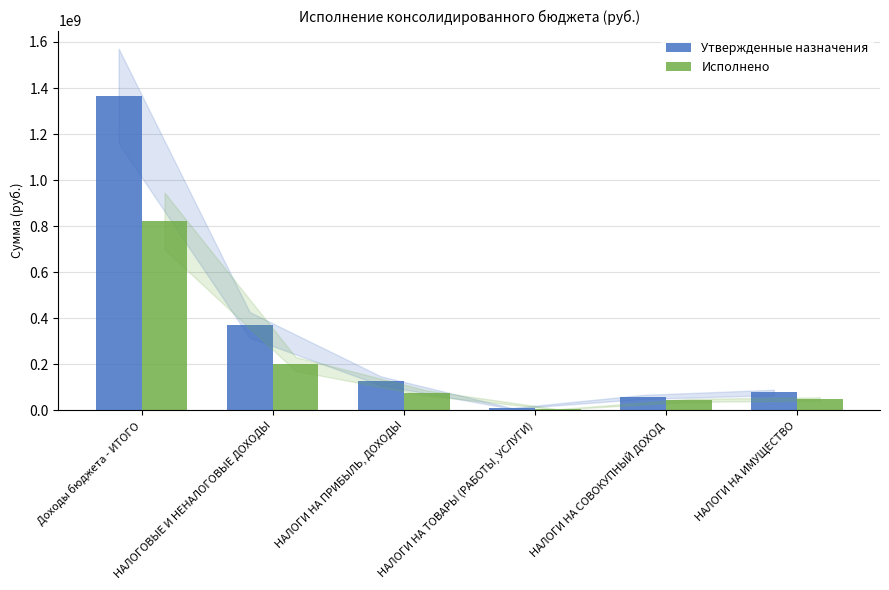

What is the highest value of the Исполнено series?

822791108.5